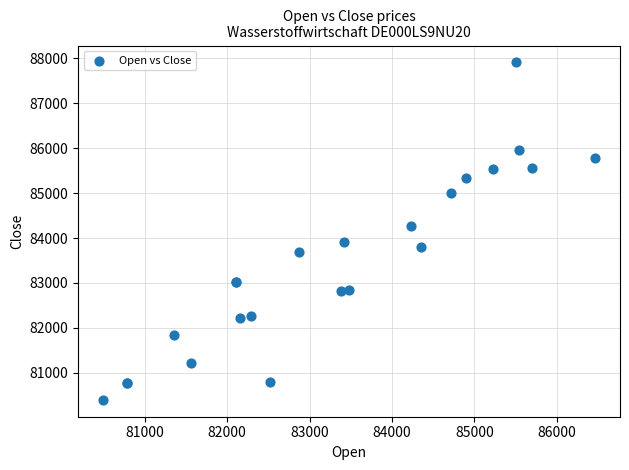

What Y value in the scatter plot is closest to 84153?

84269